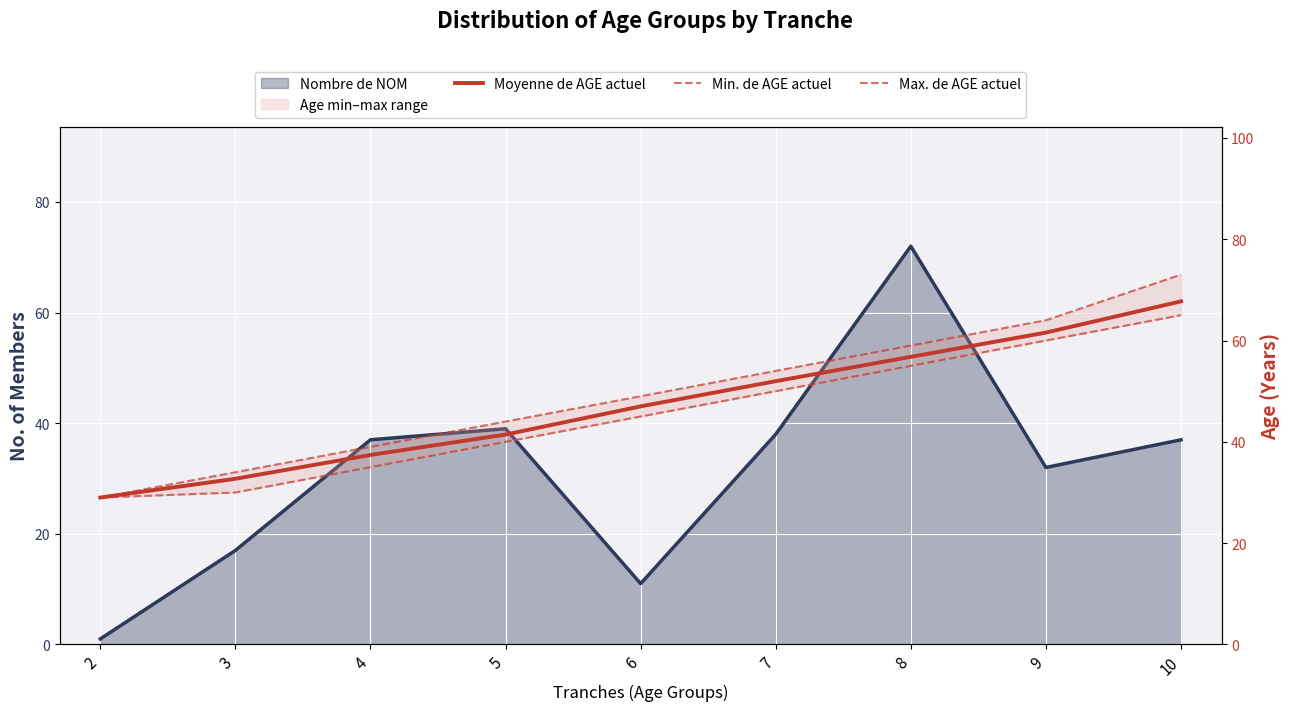

What is the sum of all Max. de AGE actuel values?

445.0